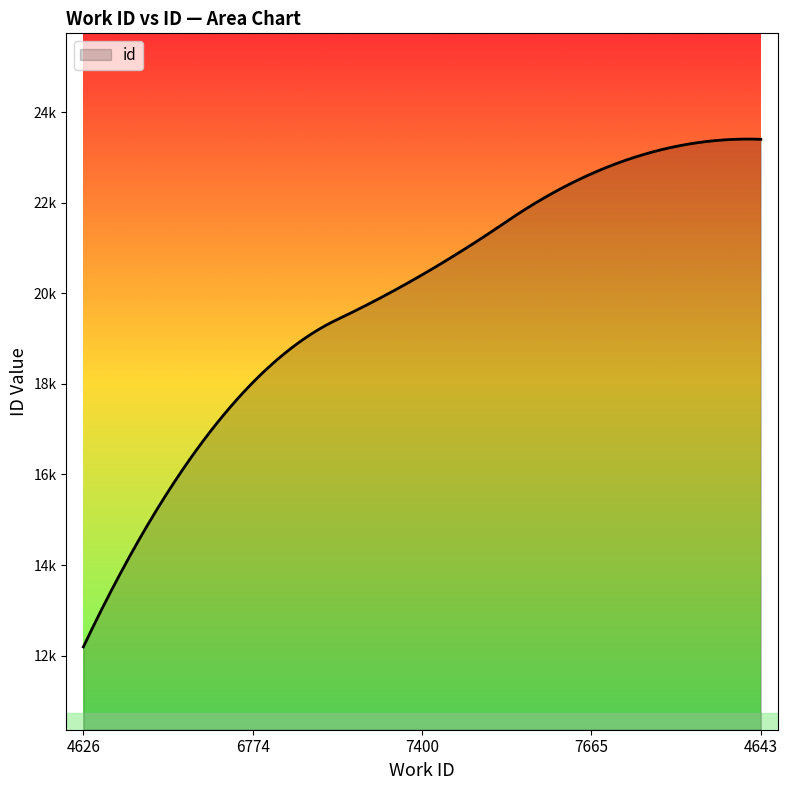

Does the chart display data point markers on the line(s)?

No